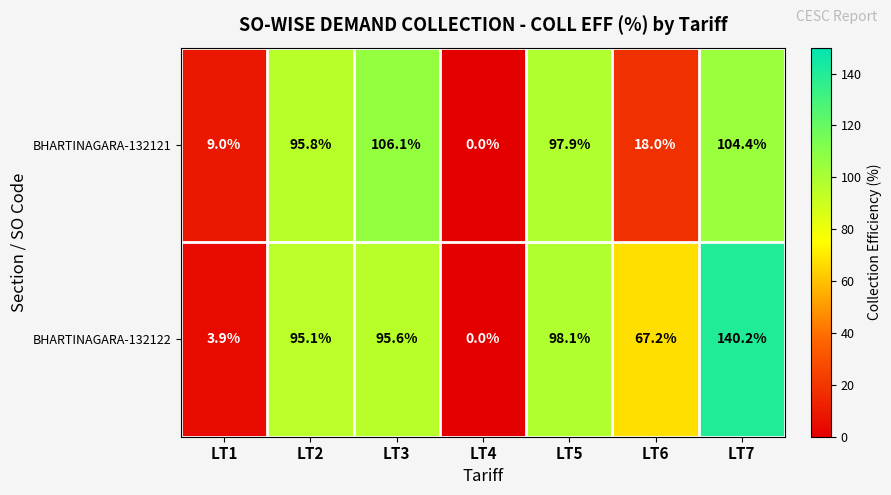

Which label corresponds to the largest value in the chart?

LT7